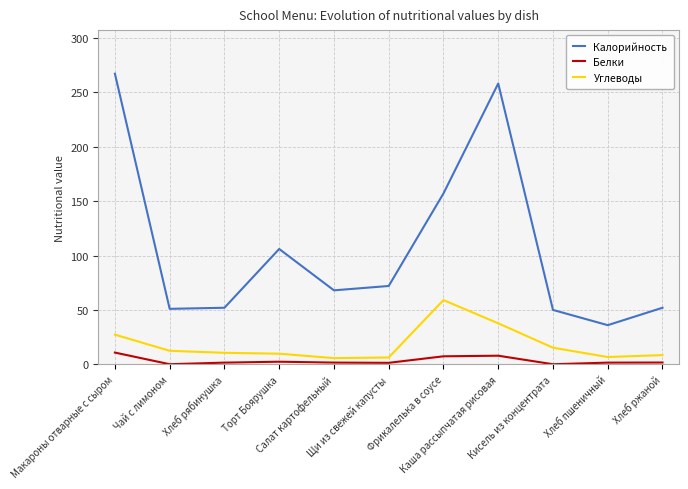

List the series in order of their peak value, highest first.

Калорийность, Углеводы, Белки